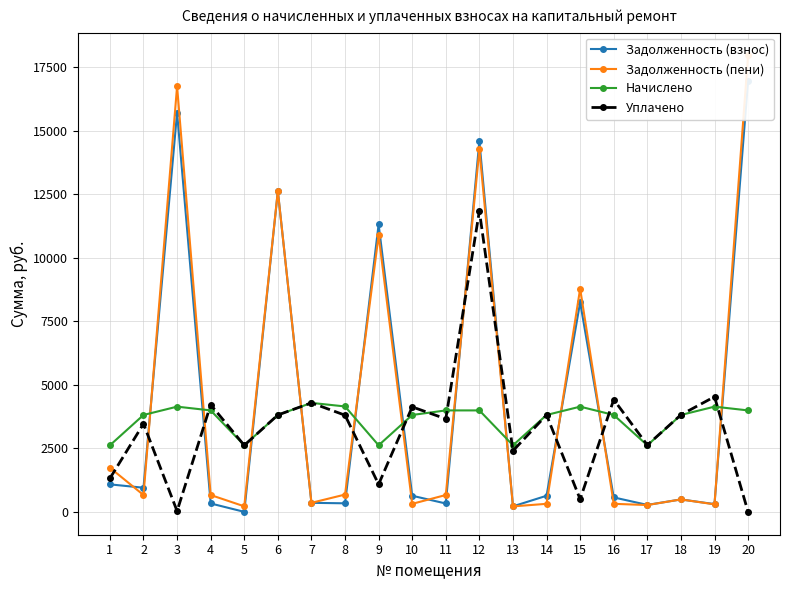

How many distinct data groups are displayed?

4